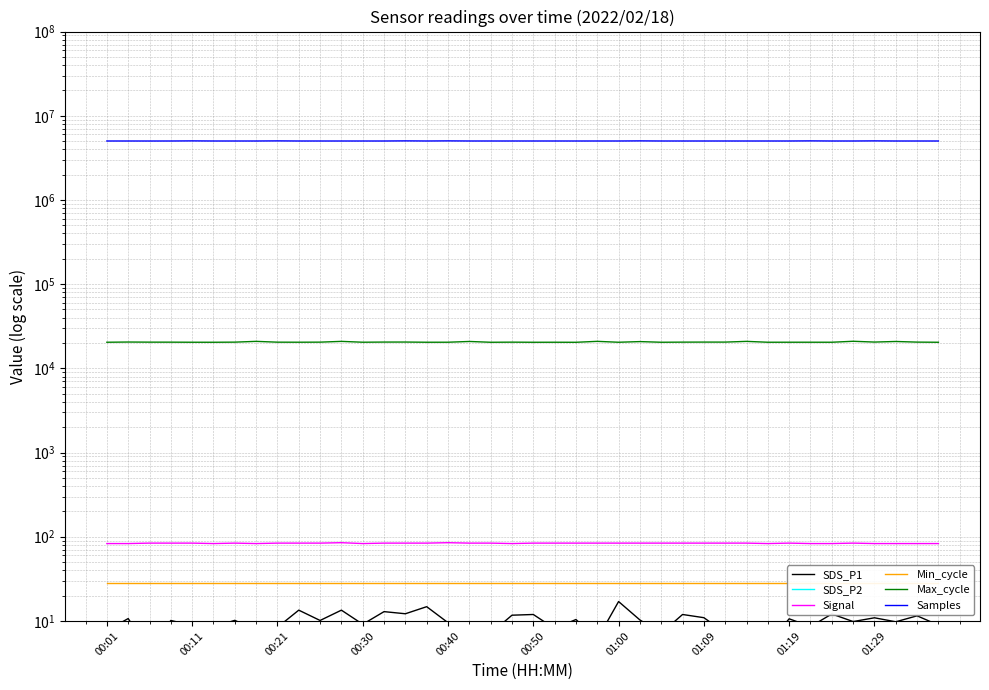

What is the sum of all SDS_P1 values?

392.4